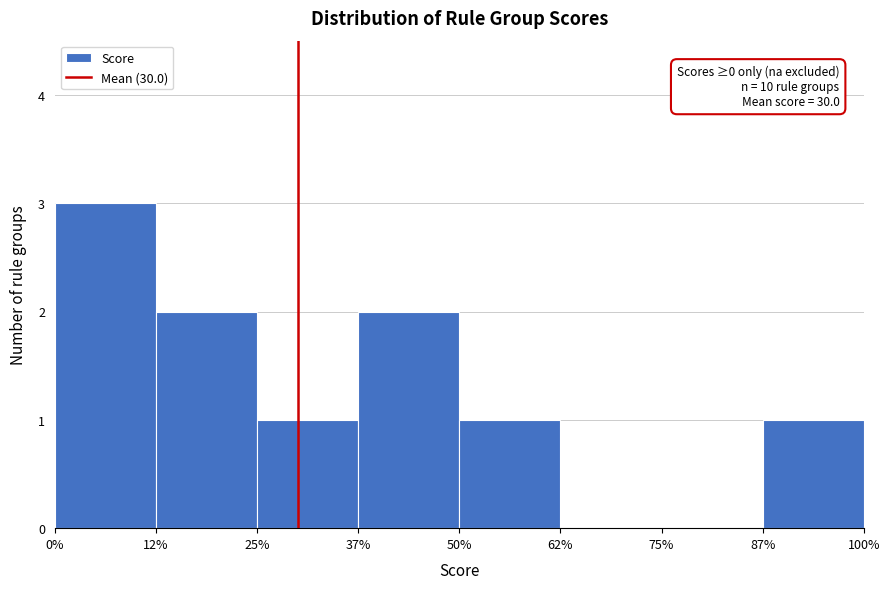

Over which range of the x-axis is the bar tallest?

0% to 12%